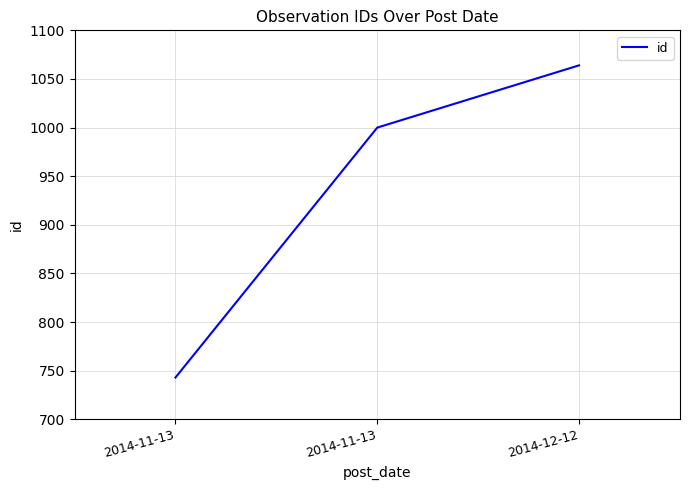

How many series are shown in this chart?

1